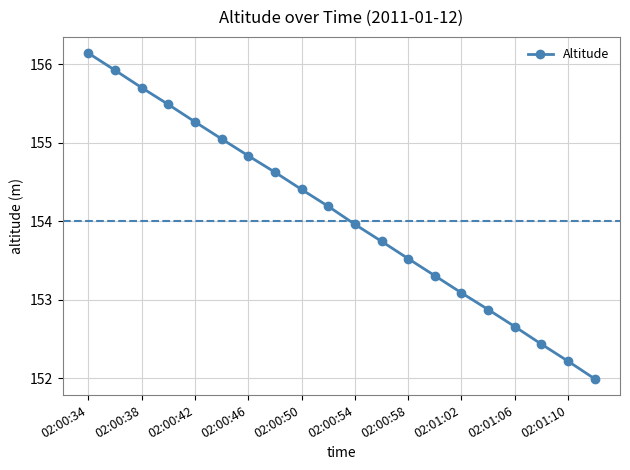

What is the greatest value displayed?

156.1